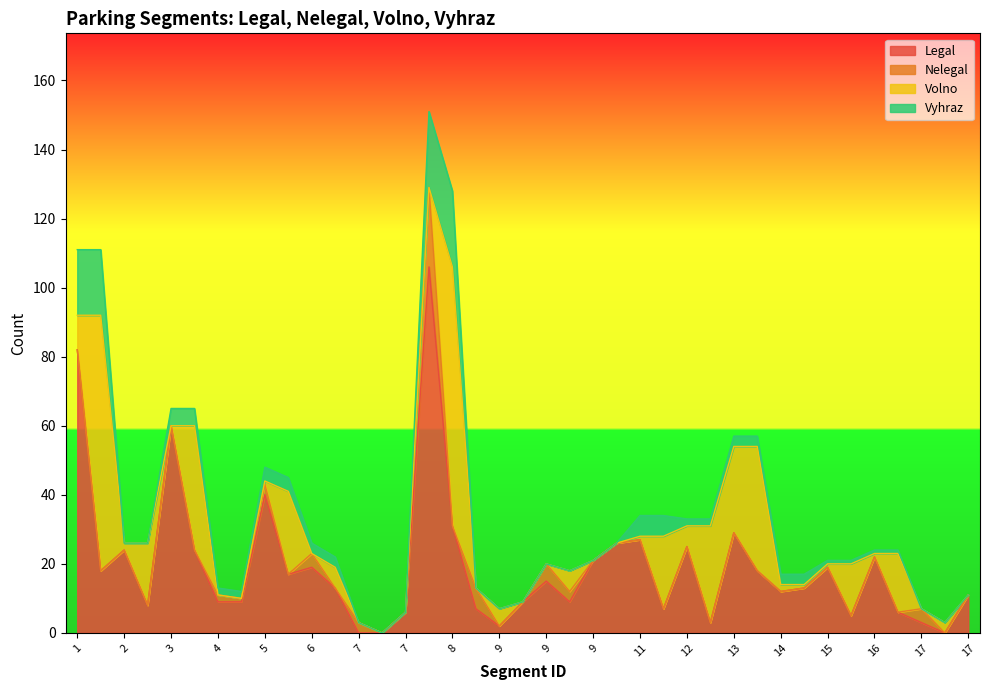

What is the value of the Vyhraz point at the 2nd from the left?

19